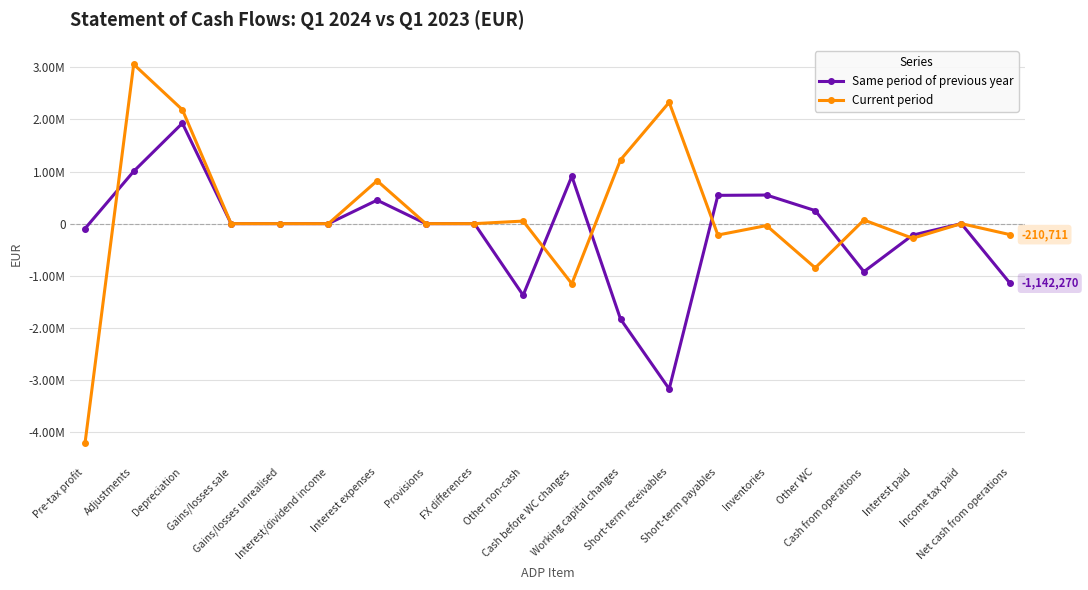

Does the chart have visible grid lines?

Yes